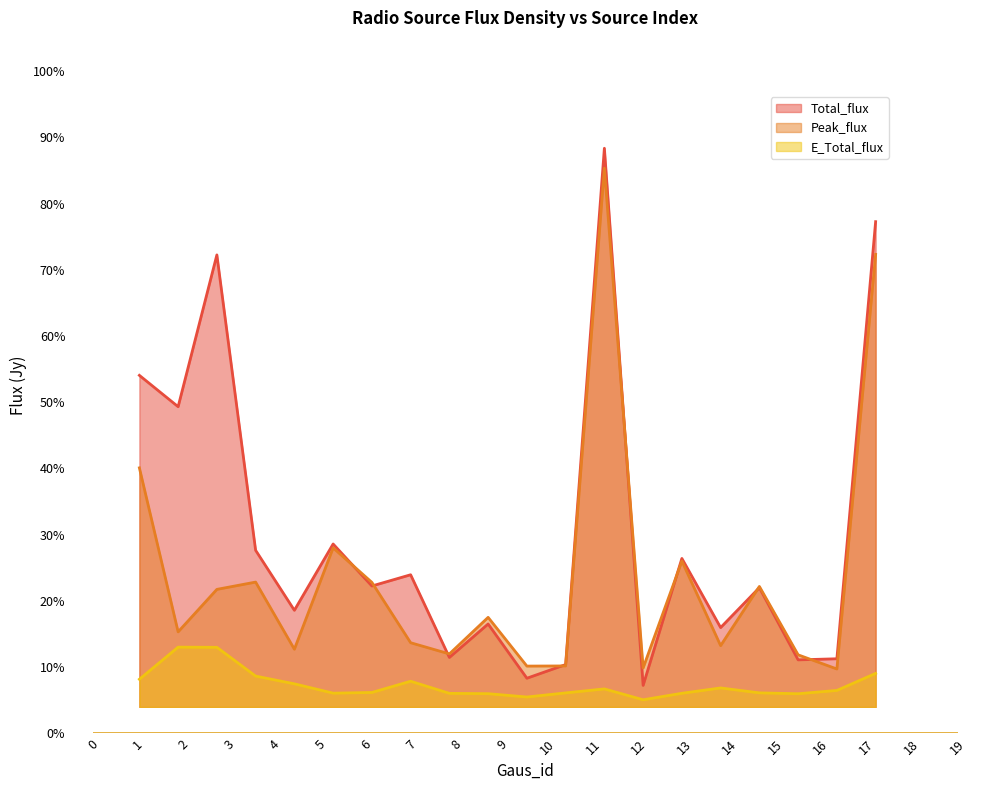

What is the spread (max minus min) of values at 19?

77.0